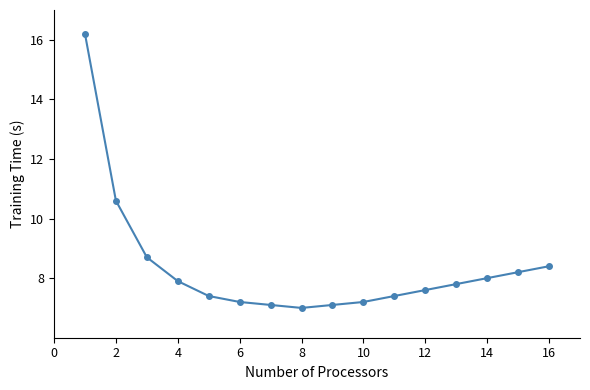

What is the sum of all values?

133.8